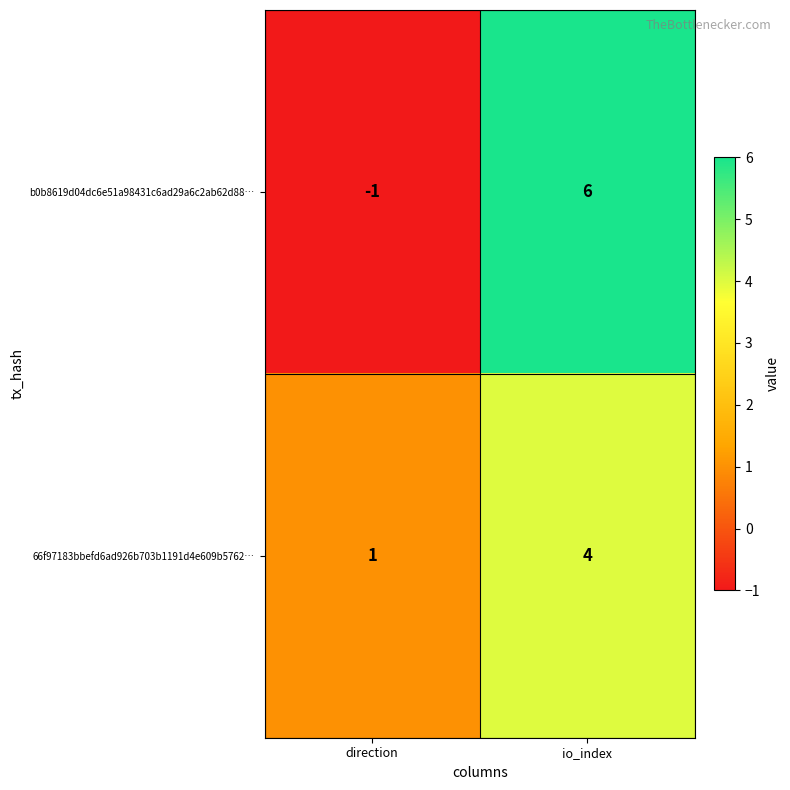

Which label corresponds to the largest value in the chart?

io_index